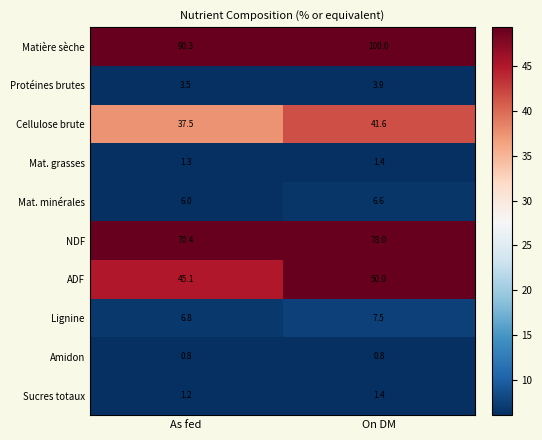

How many categories are shown in the chart?

2